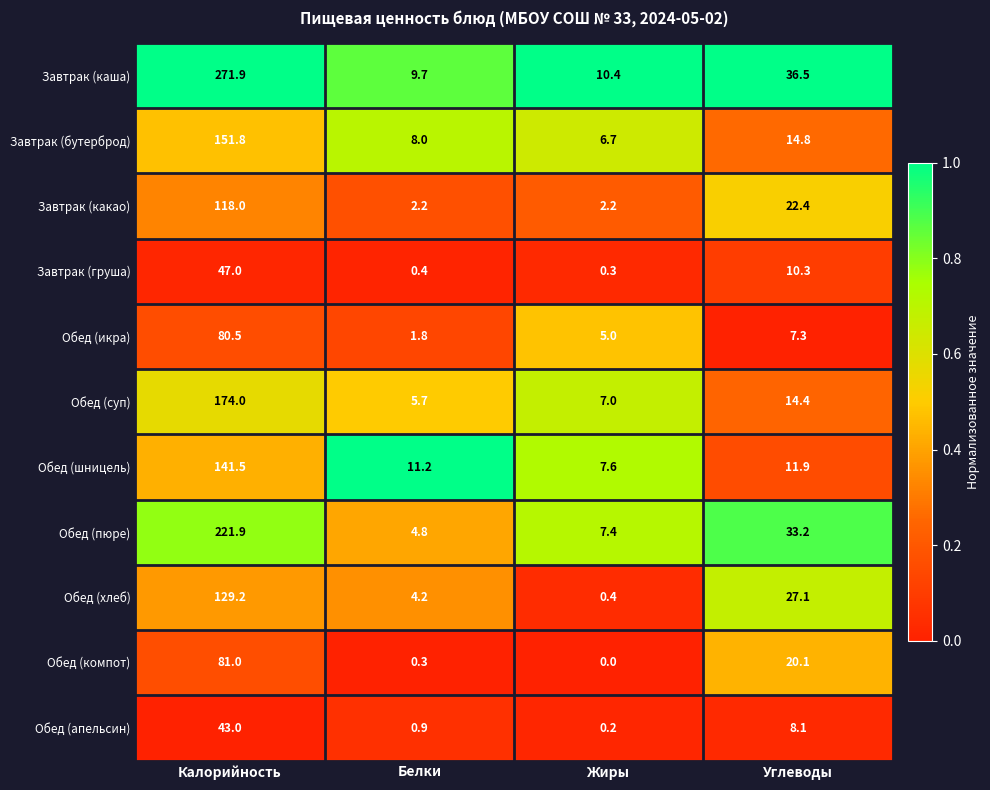

True or false: Обед (апельсин) has a value of 43.0 at Калорийность.

True